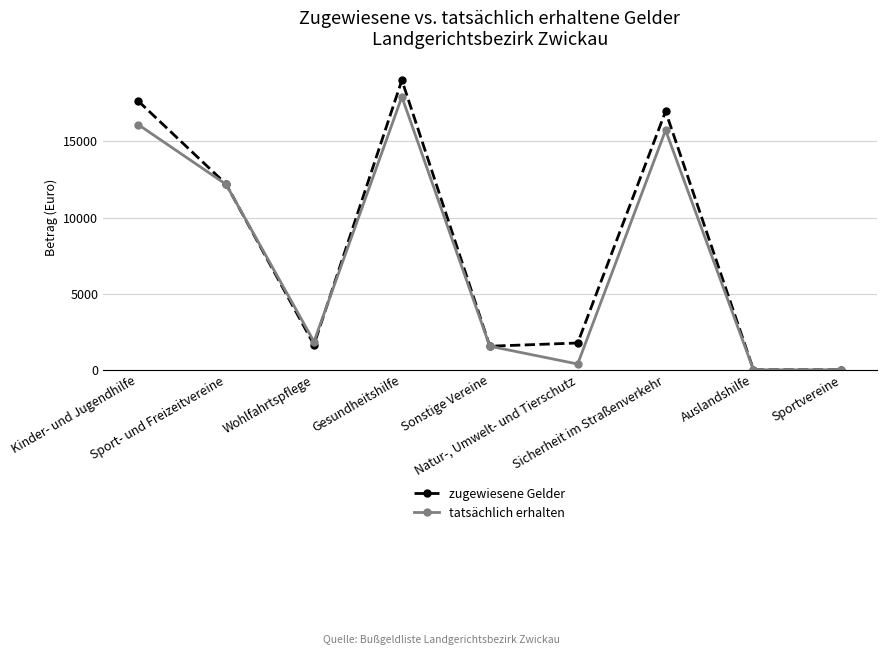

At how many categories does at least one series exceed 6955?

4